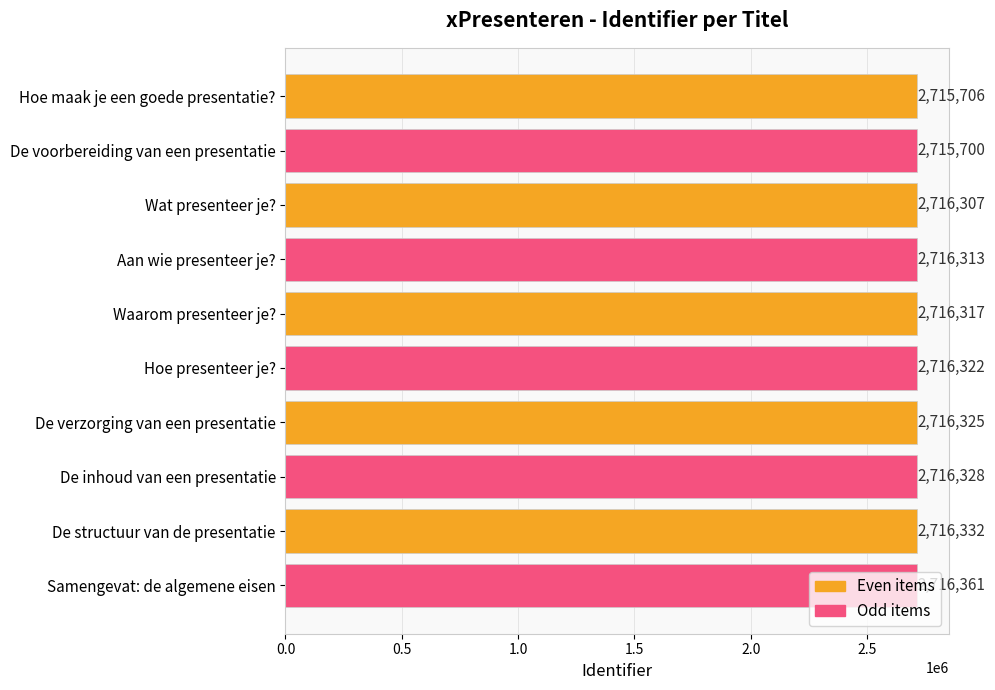

Which category has the lowest value across all series?

De voorbereiding van een presentatie